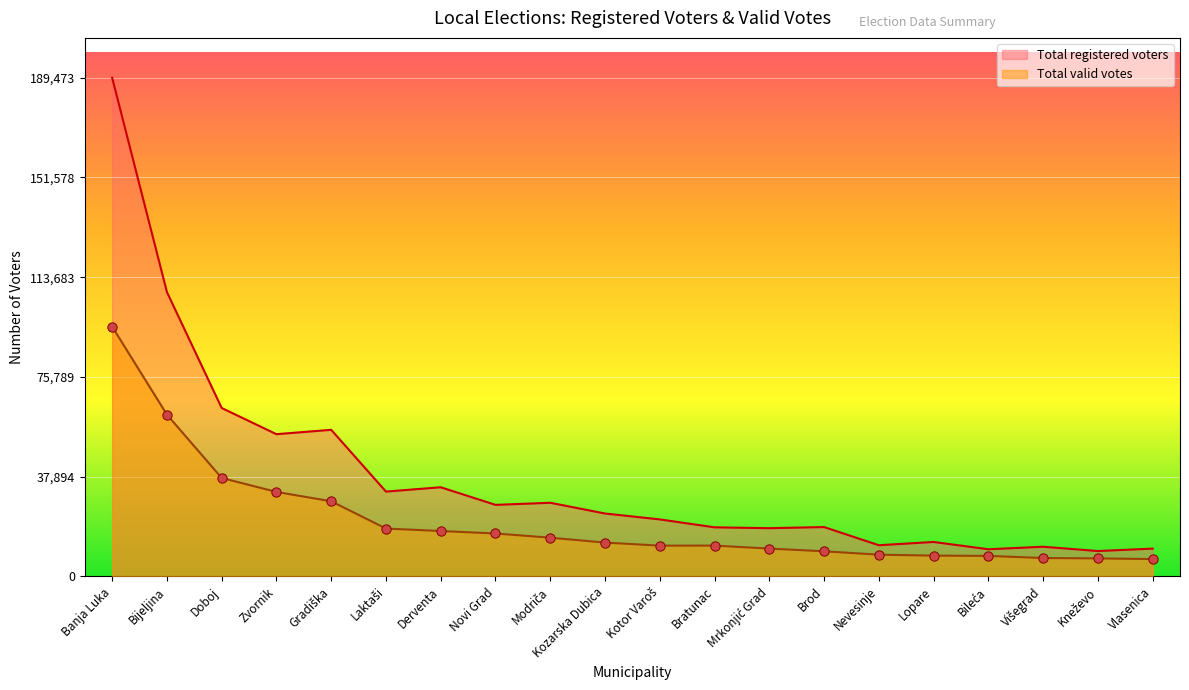

What is the change in value from Novi Grad to Kneževo?

-9473